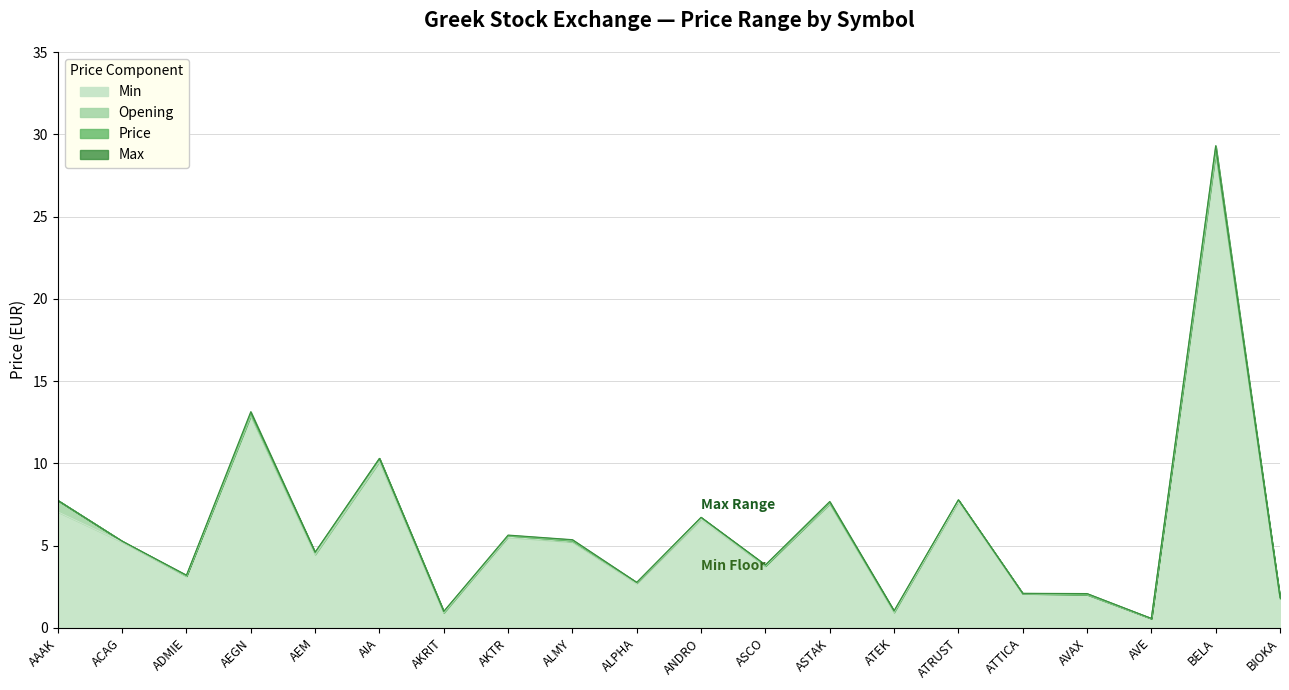

True or false: Max has more than 1 interior local peaks.

True